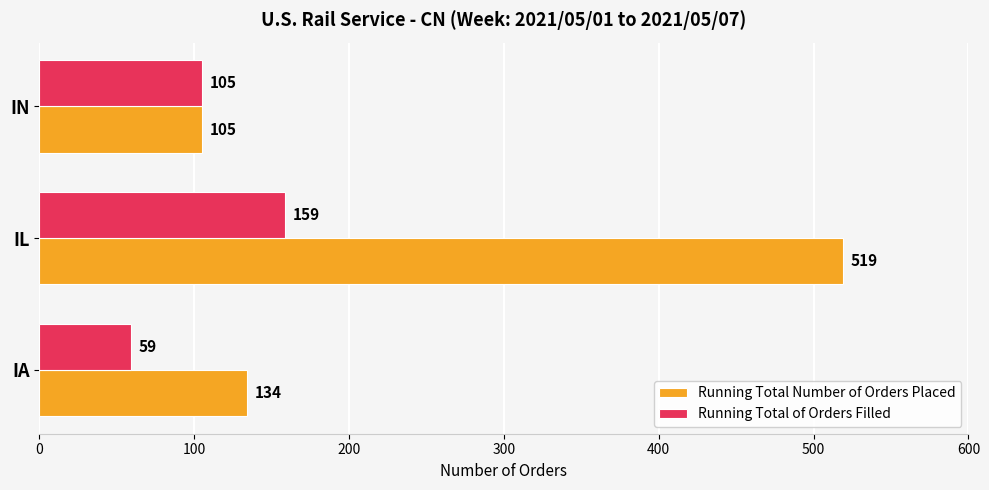

At how many categories does at least one series exceed 67?

3